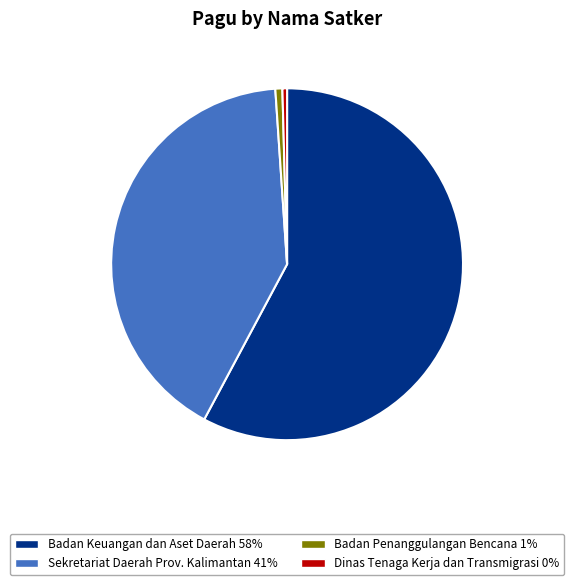

Is there a majority slice in this chart?

Yes